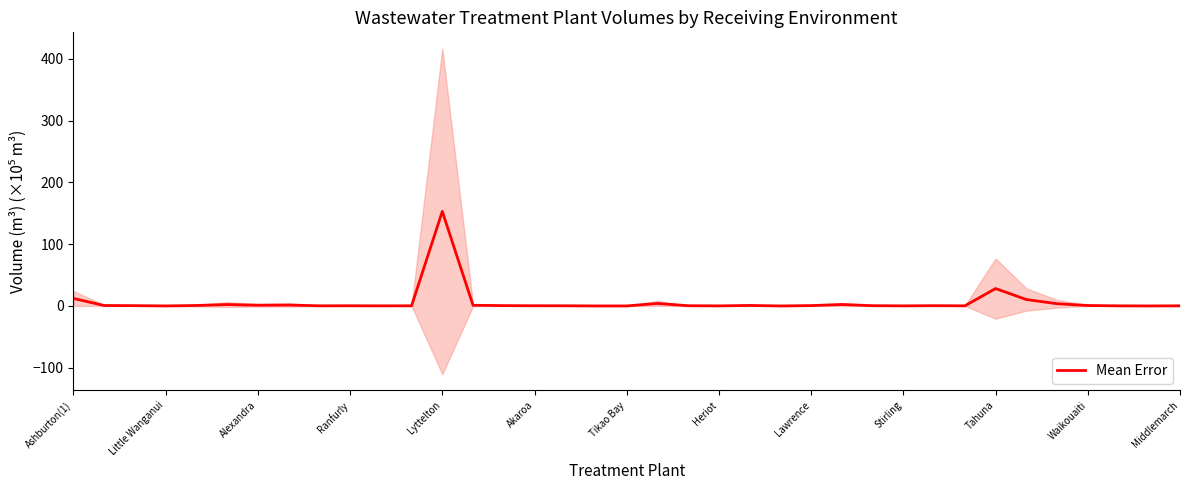

What is the difference between the maximum and minimum values?

153.0